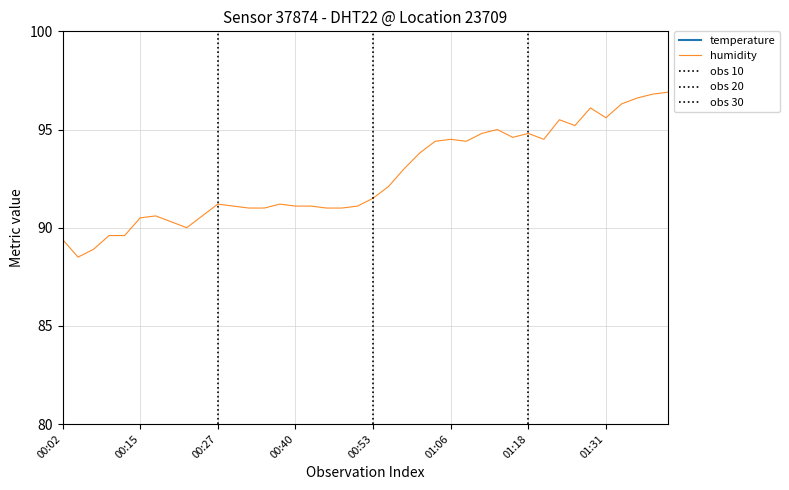

In temperature, how many points are lower than both neighbors (excluding endpoints)?

2